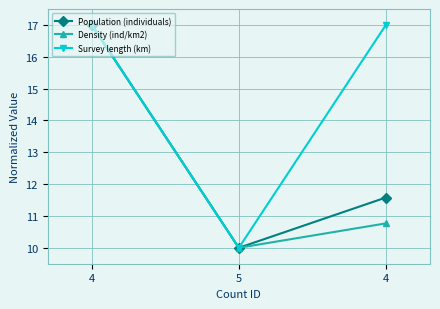

Reading left to right, transcribe all the data shown in this chart.

Population (individuals): 4=17.0	5=10.0	4=11.6
Density (ind/km2): 4=17.0	5=10.0	4=10.8
Survey length (km): 4=17.0	5=10.0	4=17.0